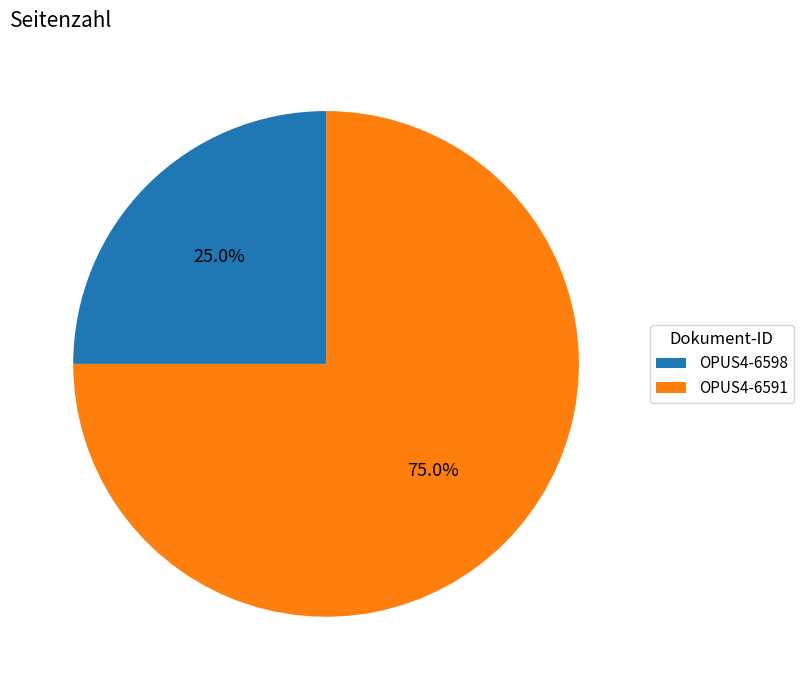

What percentage is the OPUS4-6591 slice, to the nearest percent?

75%